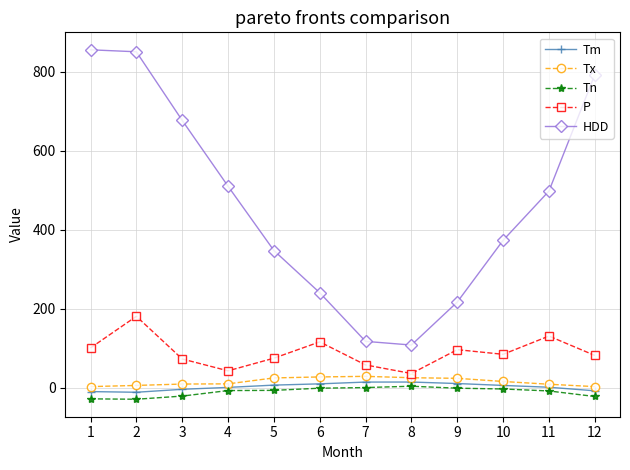

True or false: Tm and P cross at least once.

False